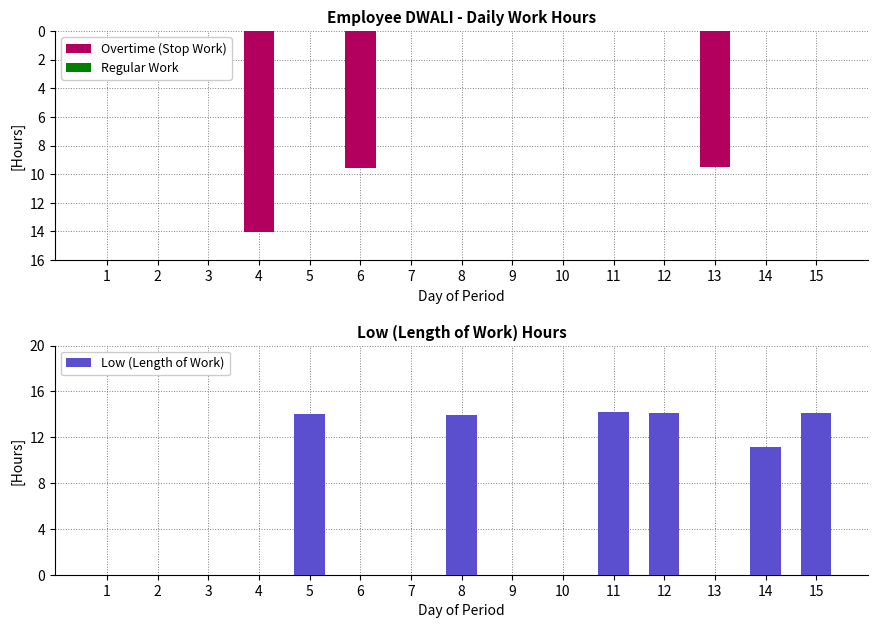

Reading left to right, extract all data points from this chart.

Overtime (Stop Work): 1=0.0	2=0.0	3=0.0	4=-14.1	5=0.0	6=-9.6	7=0.0	8=0.0	9=0.0	10=0.0	11=0.0	12=0.0	13=-9.5	14=0.0	15=0.0
Regular Work: 1=0.0	2=0.0	3=0.0	4=0.0	5=0.0	6=0.0	7=0.0	8=0.0	9=0.0	10=0.0	11=0.0	12=0.0	13=0.0	14=0.0	15=0.0
Low (Length of Work): 1=0.0	2=0.0	3=0.0	4=0.0	5=14.0	6=0.0	7=0.0	8=13.9	9=0.0	10=0.0	11=14.2	12=14.1	13=0.0	14=11.1	15=14.1